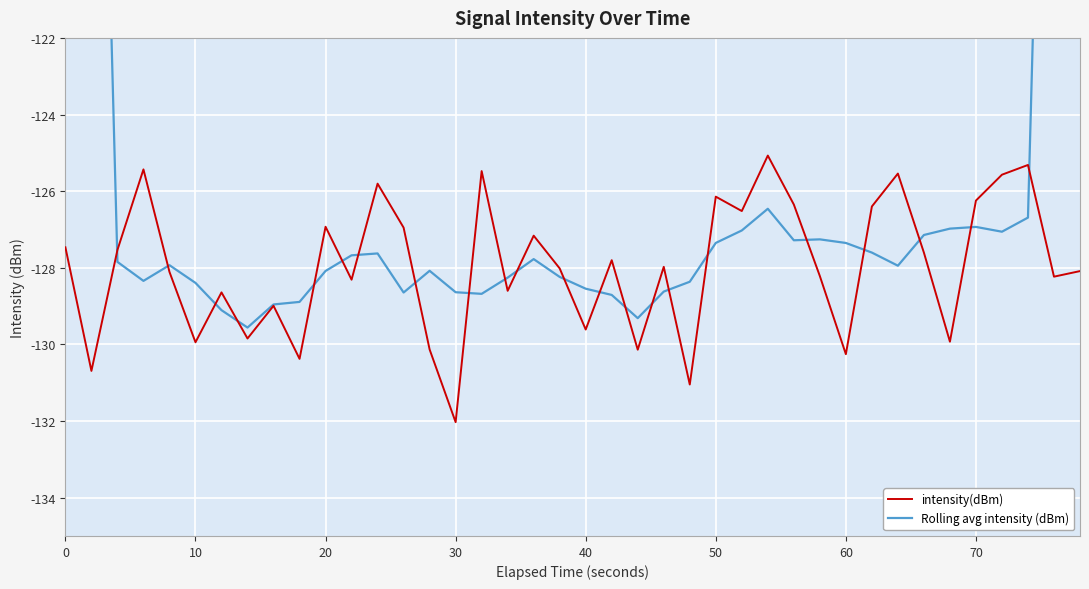

At 0, list the series in order from smallest to largest.

intensity(dBm), Rolling avg intensity (dBm)